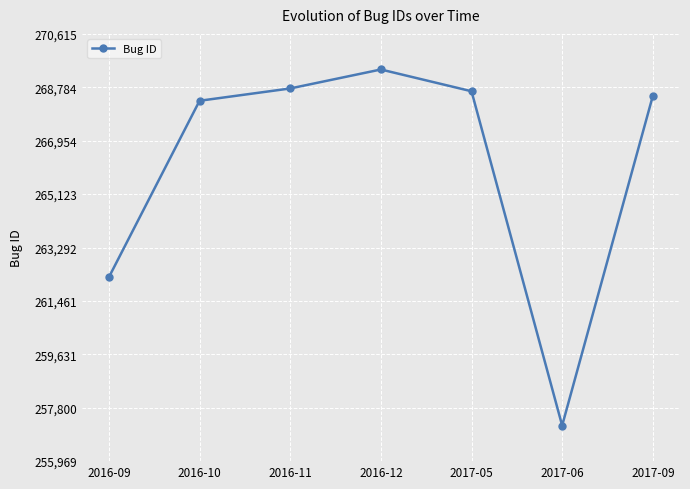

Is it true that the value at 2016-10 is 268323?

True